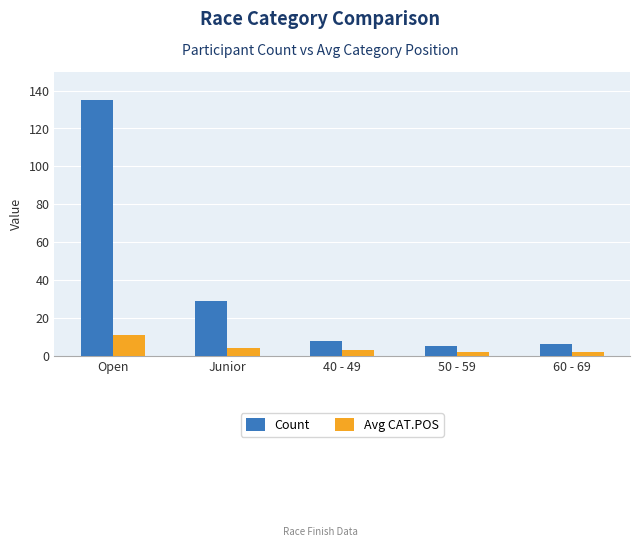

What is the value of the Avg CAT.POS bar at the 5th from the left?

2